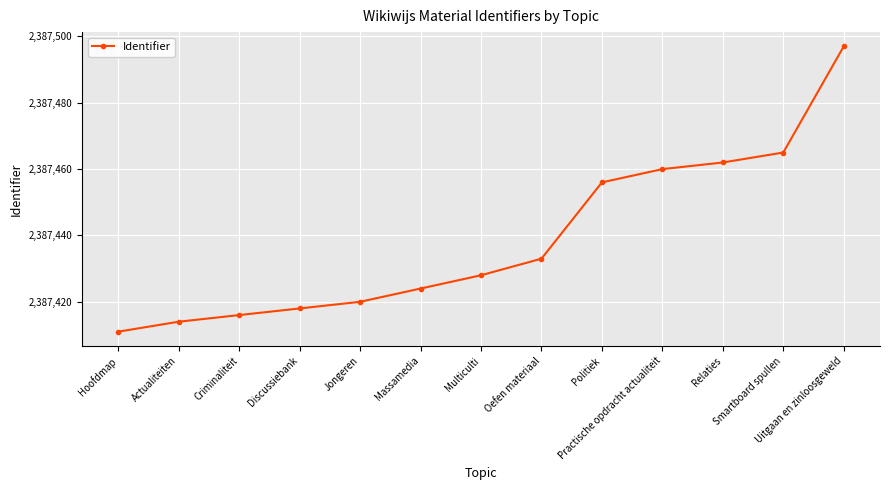

Reading left to right, what are all the values shown in this chart?

2387411	2387414	2387416	2387418	2387420	2387424	2387428	2387433	2387456	2387460	2387462	2387465	2387497